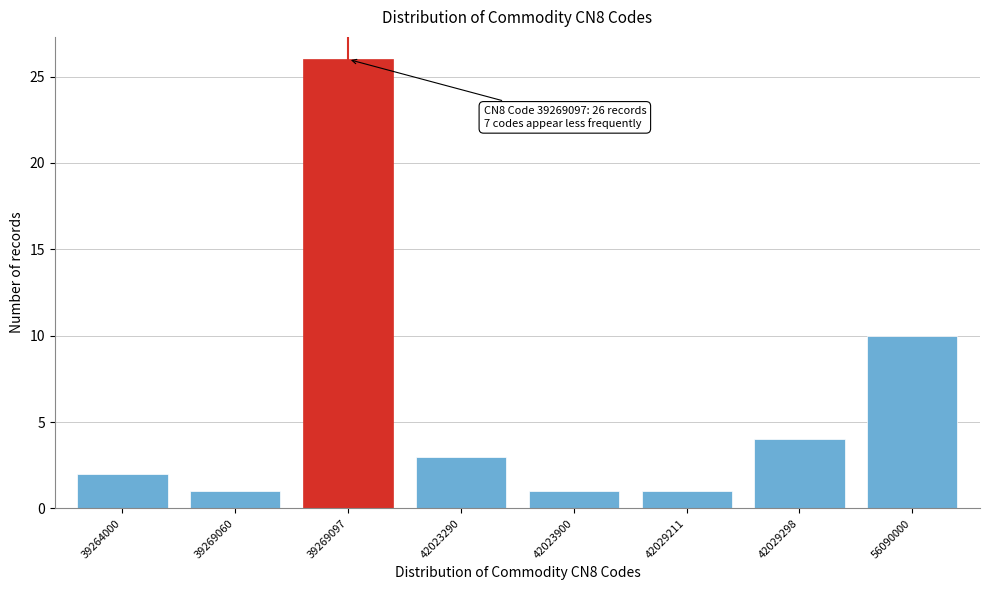

Reading right to left, transcribe all the data shown in this chart.

56090000=10	42029298=4	42029211=1	42023900=1	42023290=3	39269097=26	39269060=1	39264000=2